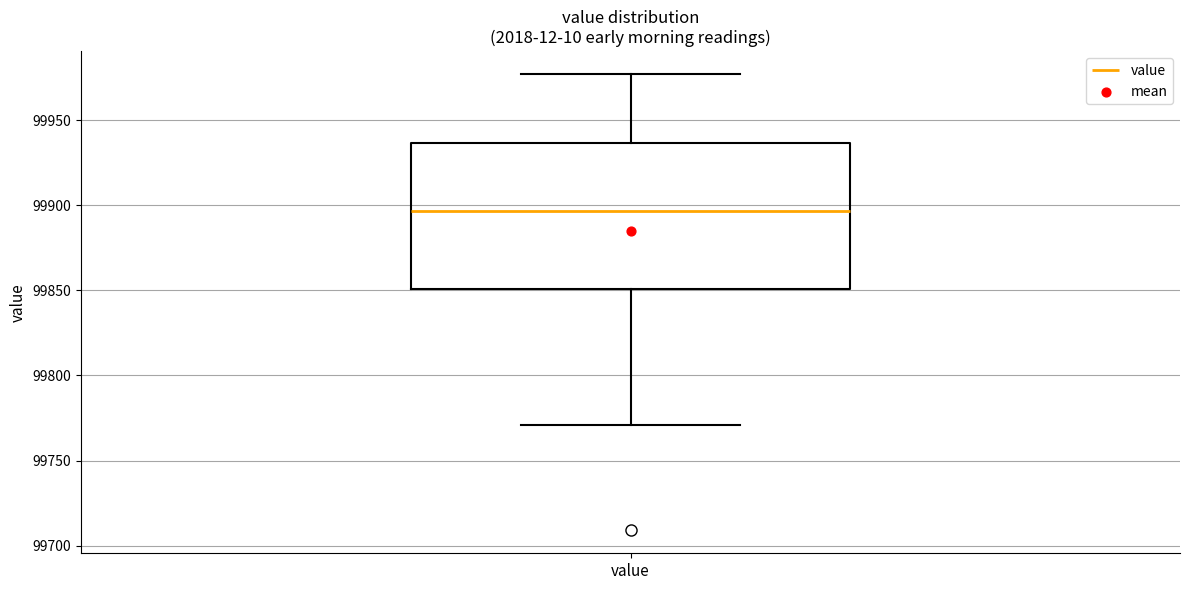

Transcribe this box plot: give where the median line is, the range the box spans, and where the two whiskers end, as read against the y-axis. The values are not printed on the chart, so give them approximately, as read against the axis.

median 99895, box 99850 to 99935, whiskers 99770 to 99975